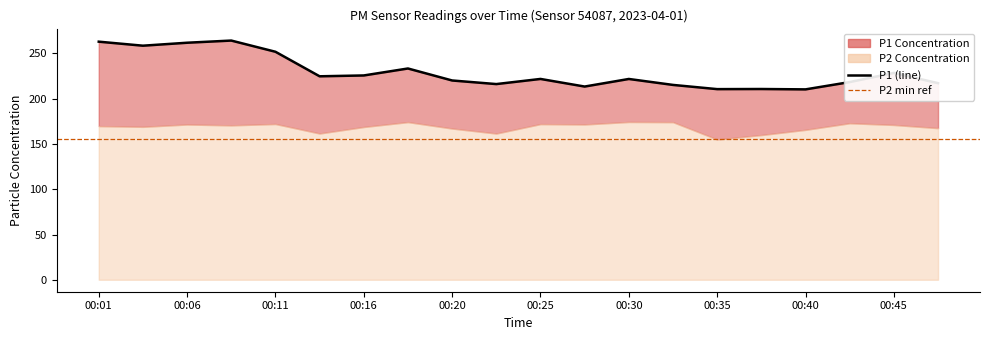

What is the sum of all values?

4587.9